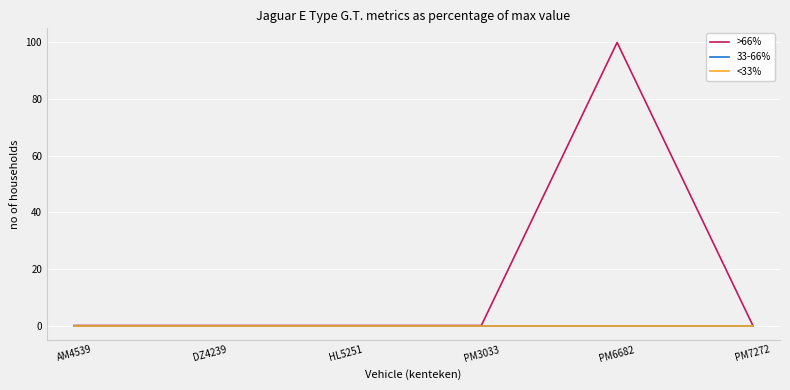

Which series has the largest total across all categories?

>66%